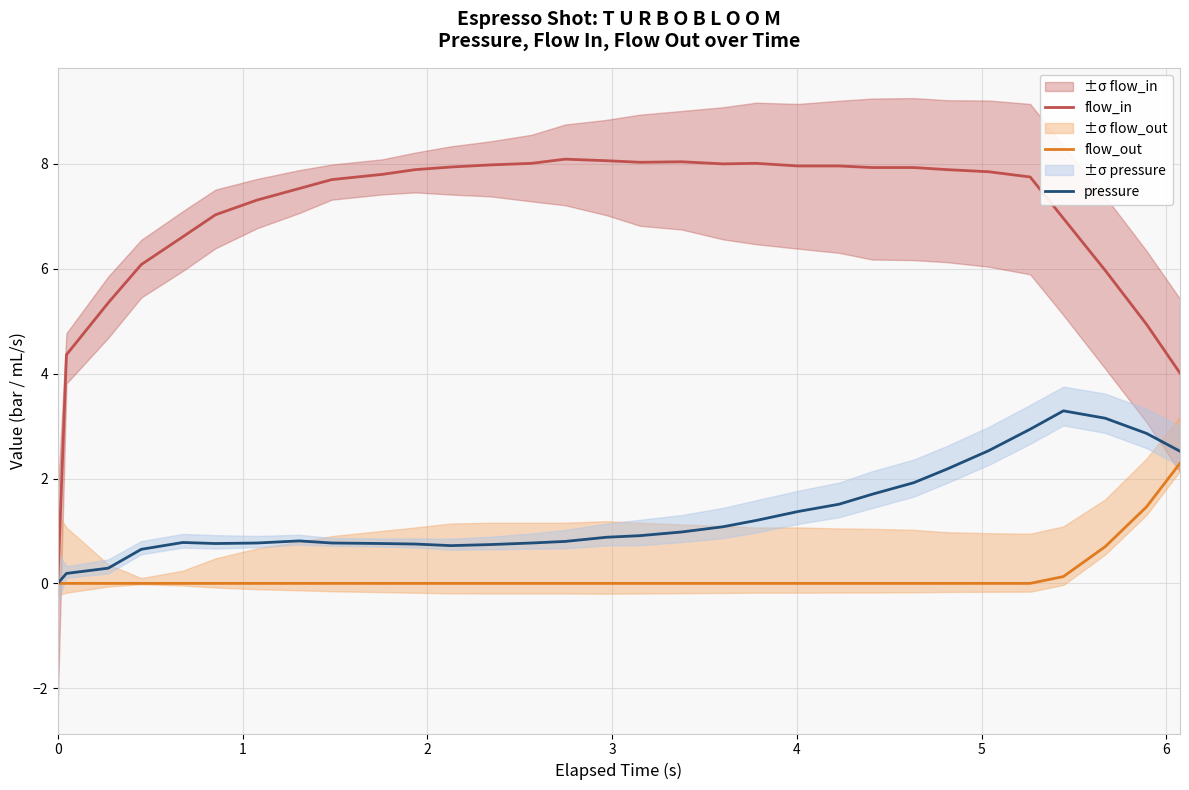

What is the highest value of the flow_out series?

2.3